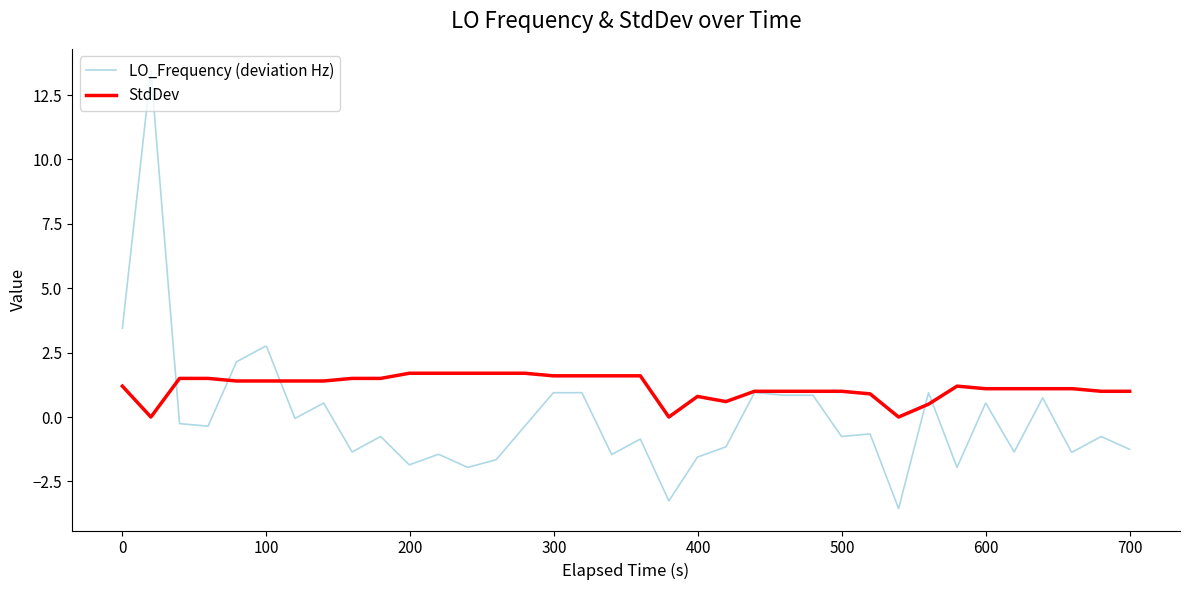

Rank the series by their average value, from lowest to highest.

LO_Frequency (deviation Hz), StdDev